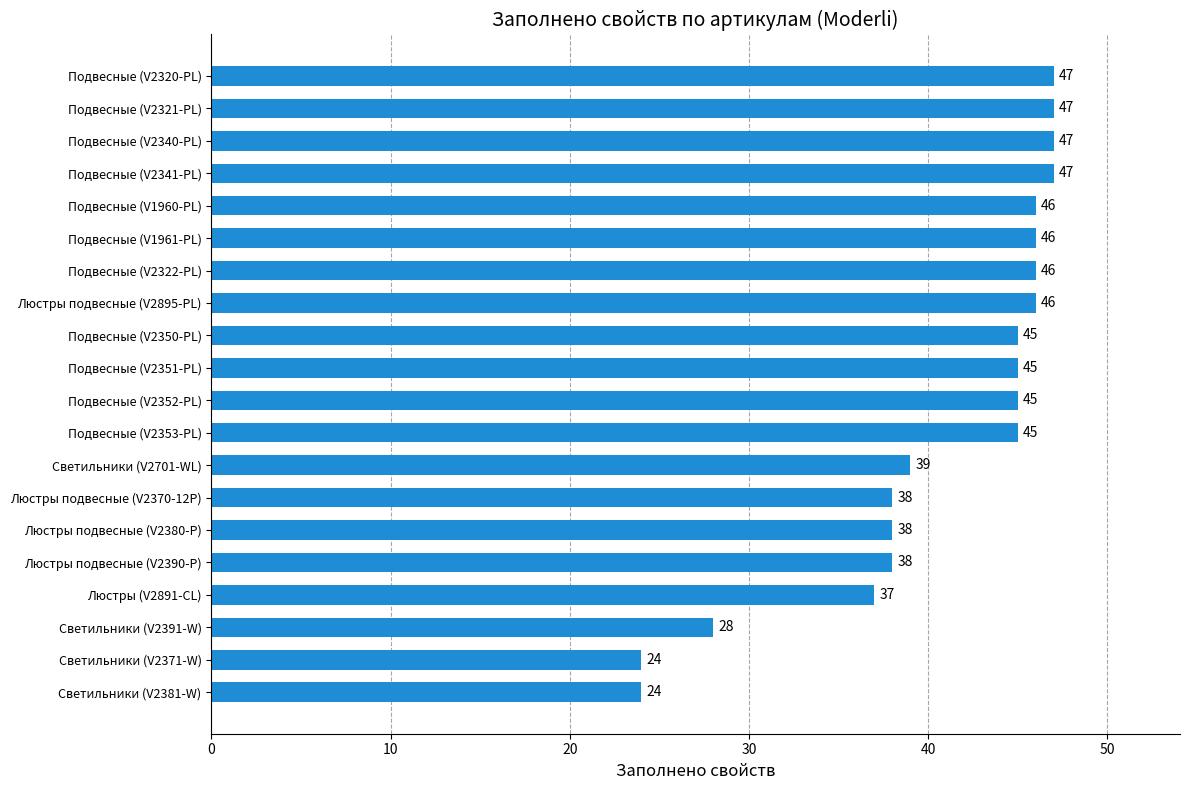

How many series are shown in this chart?

1